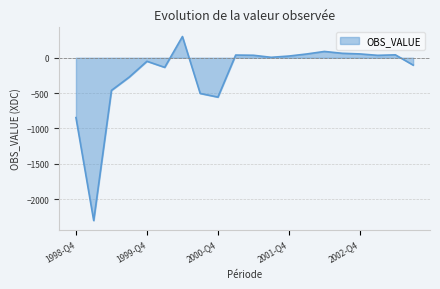

List the labels in order of value, largest first.

2000-Q2, 2002-Q2, 2002-Q3, 2002-Q4, 2002-Q1, 2003-Q2, 2001-Q1, 2001-Q2, 2003-Q1, 2001-Q4, 2001-Q3, 1999-Q4, 2003-Q3, 2000-Q1, 1999-Q3, 1999-Q2, 2000-Q3, 2000-Q4, 1998-Q4, 1999-Q1